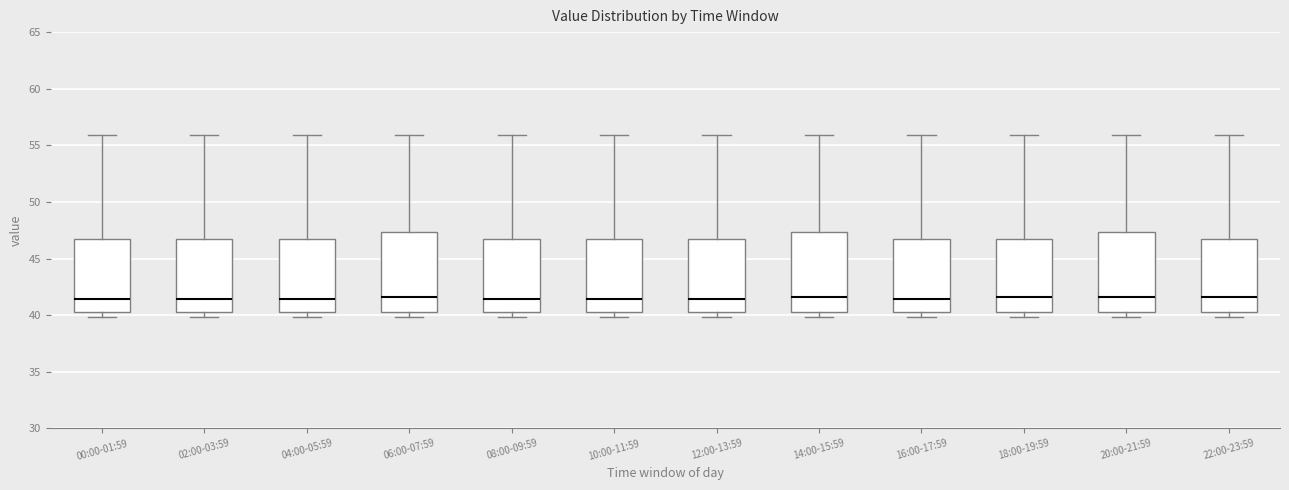

Reading left to right, read every box against the y-axis: the position of its median line, the range the box covers, and the ends of its whiskers. The values are not printed on the chart, so give them approximately, as read against the axis.

00:00-01:59: median 41.5, box 40.5 to 46.5, whiskers 40.0 to 56.0
02:00-03:59: median 41.5, box 40.5 to 46.5, whiskers 40.0 to 56.0
04:00-05:59: median 41.5, box 40.5 to 46.5, whiskers 40.0 to 56.0
06:00-07:59: median 41.5, box 40.5 to 47.5, whiskers 40.0 to 56.0
08:00-09:59: median 41.5, box 40.5 to 46.5, whiskers 40.0 to 56.0
10:00-11:59: median 41.5, box 40.5 to 46.5, whiskers 40.0 to 56.0
12:00-13:59: median 41.5, box 40.5 to 46.5, whiskers 40.0 to 56.0
14:00-15:59: median 41.5, box 40.5 to 47.5, whiskers 40.0 to 56.0
16:00-17:59: median 41.5, box 40.5 to 46.5, whiskers 40.0 to 56.0
18:00-19:59: median 41.5, box 40.5 to 46.5, whiskers 40.0 to 56.0
20:00-21:59: median 41.5, box 40.5 to 47.5, whiskers 40.0 to 56.0
22:00-23:59: median 41.5, box 40.5 to 46.5, whiskers 40.0 to 56.0